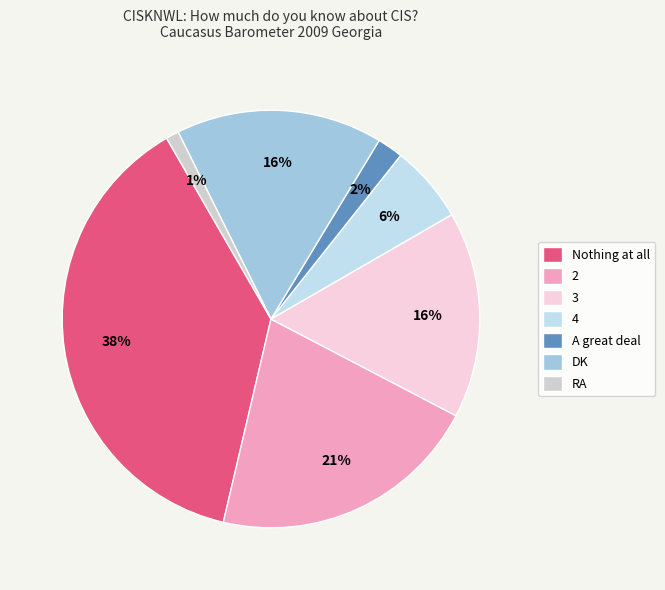

Which slice is the smallest?

RA